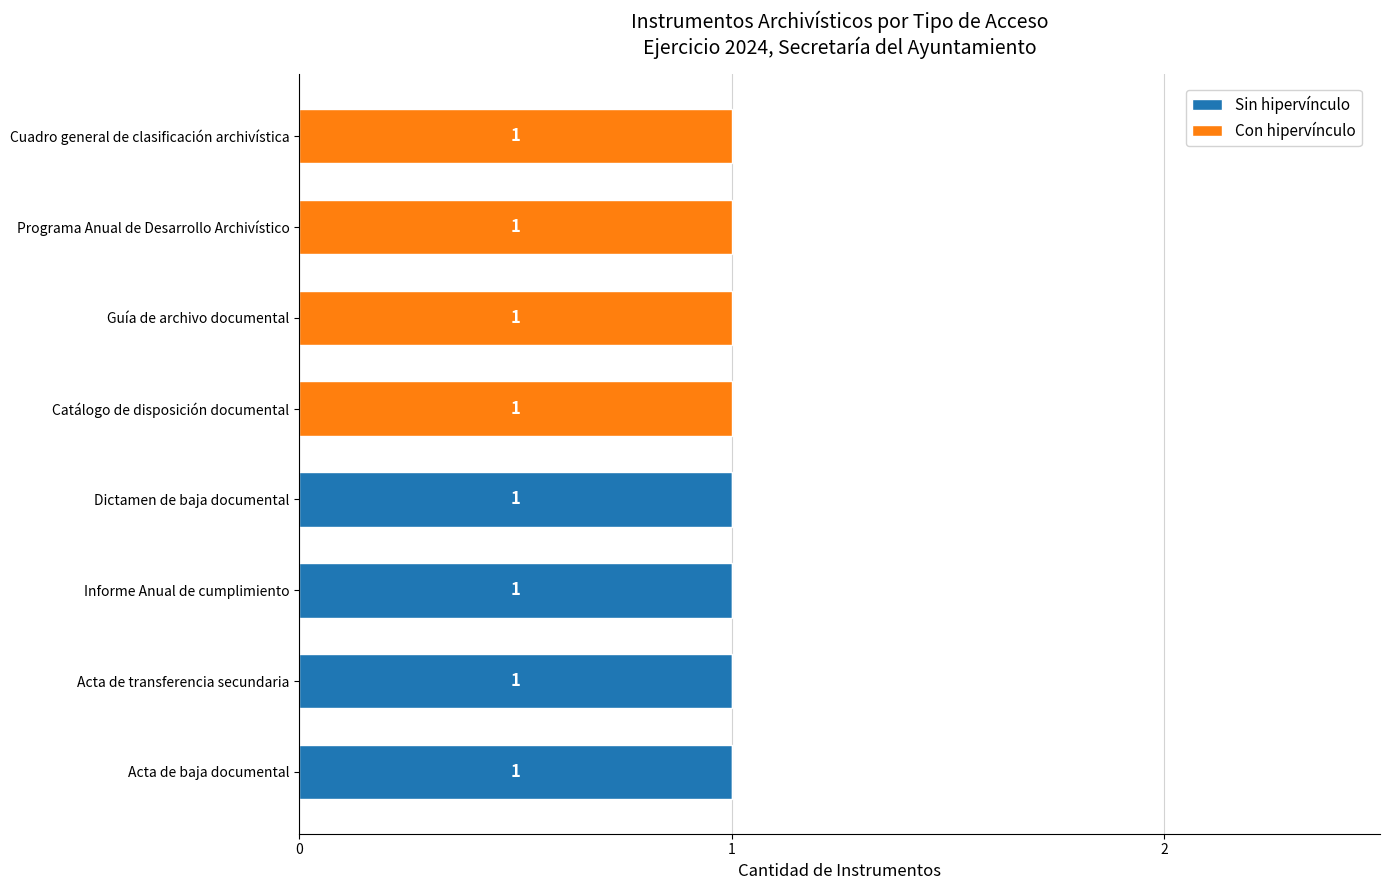

What is the sum of all Sin hipervínculo values?

4